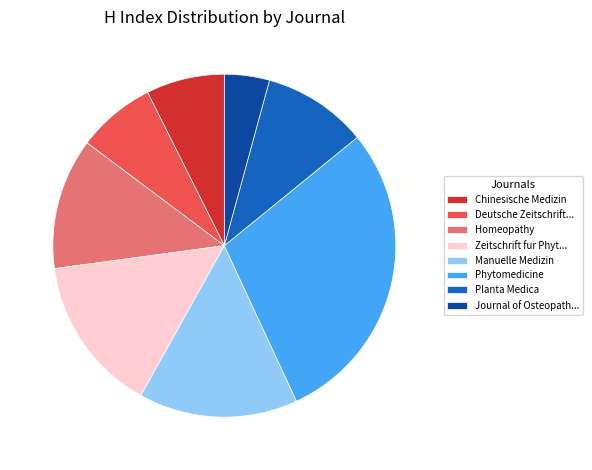

Is the sum of Deutsche Zeitschrift... and Journal of Osteopath... greater than half?

No